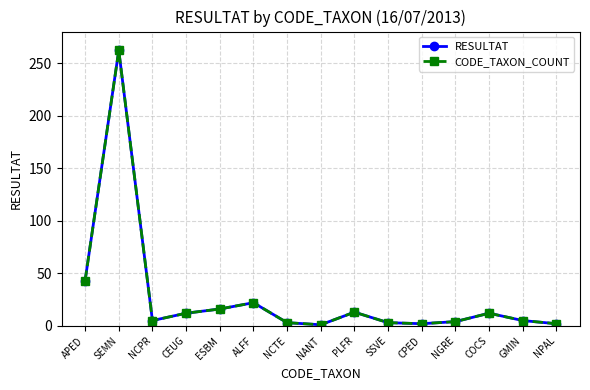

True or false: RESULTAT has a value of 2 at NGRE.

False